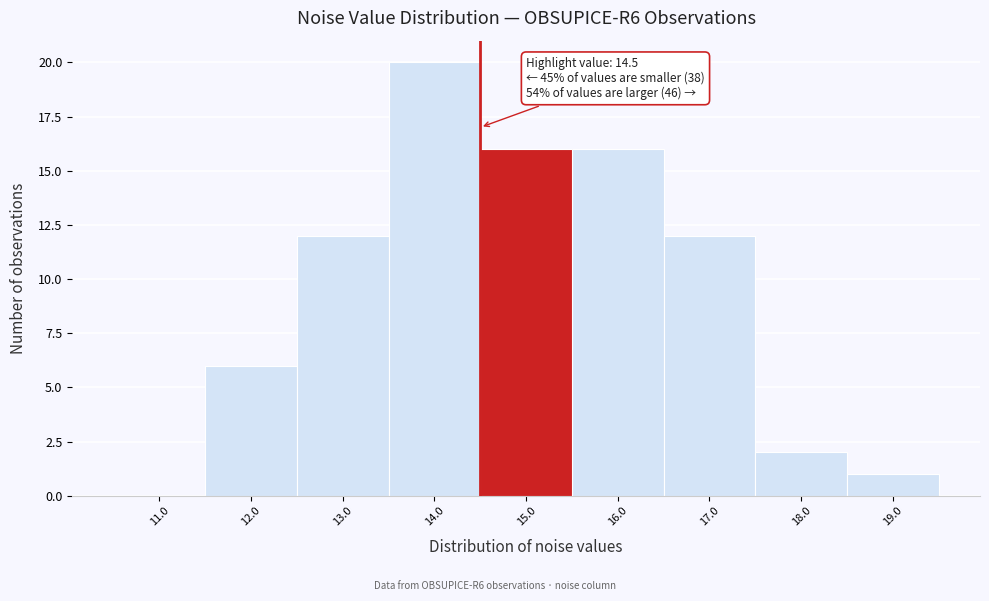

Which range on the x-axis has the tallest bar?

13.5 to 14.5